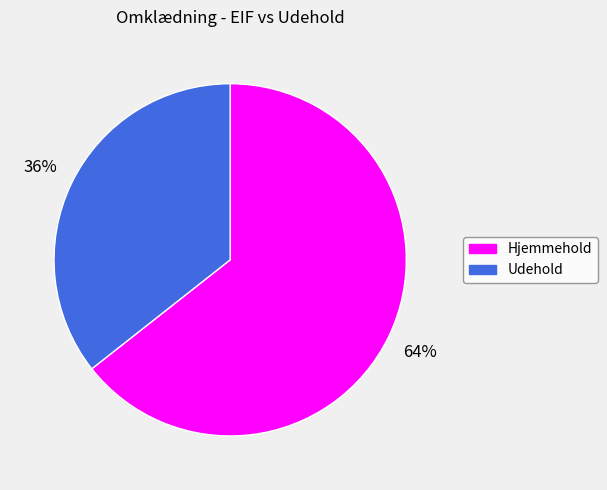

Which slice is the largest?

Hjemmehold